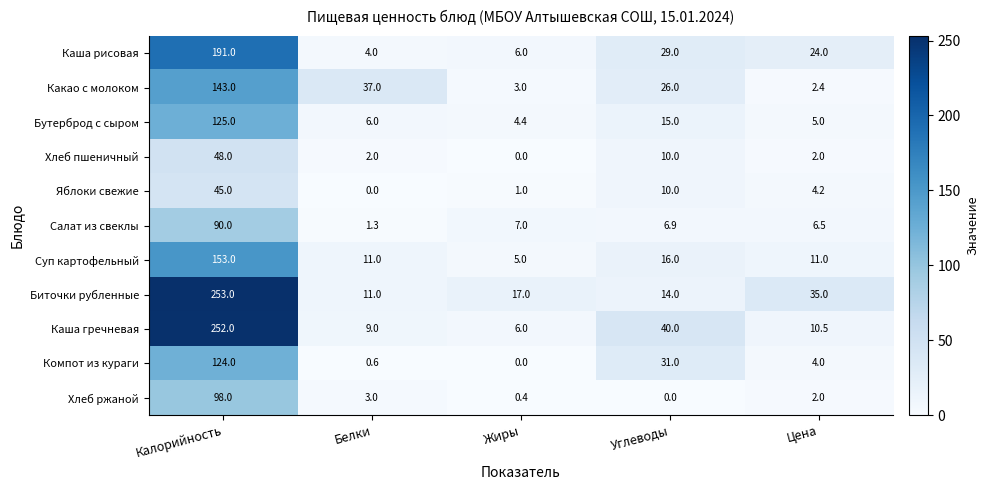

At which category is the sum across all series the highest?

Калорийность